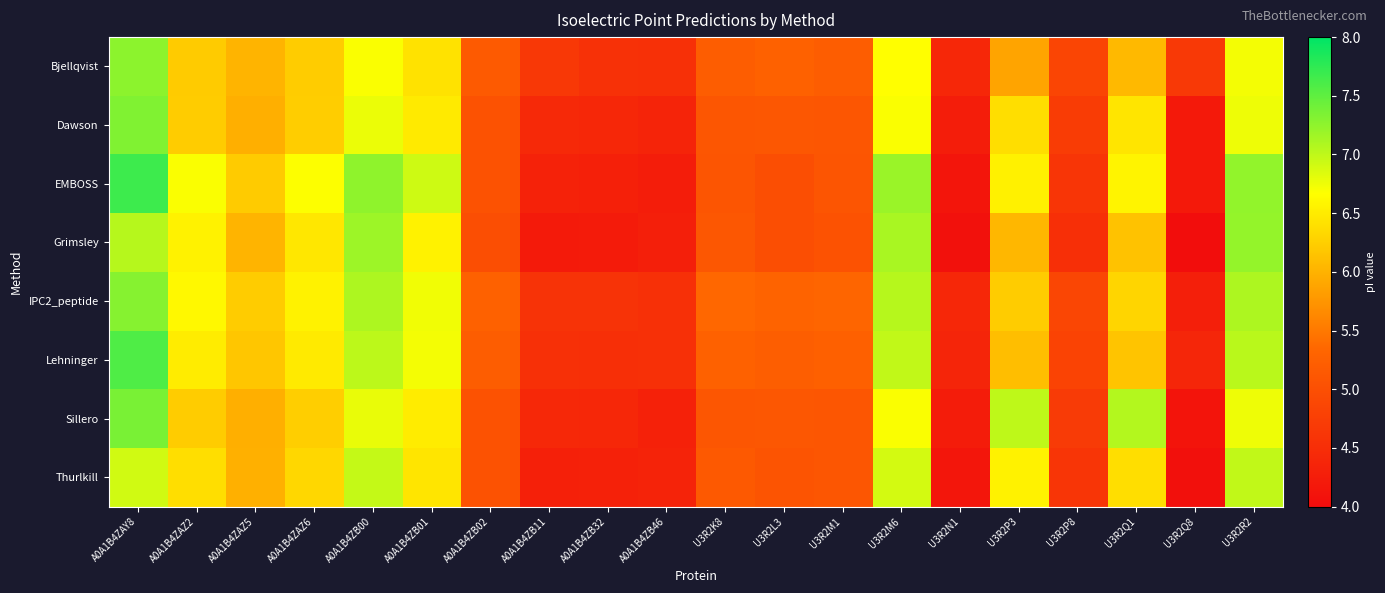

Which category has the lowest value across all series?

U3R2Q8